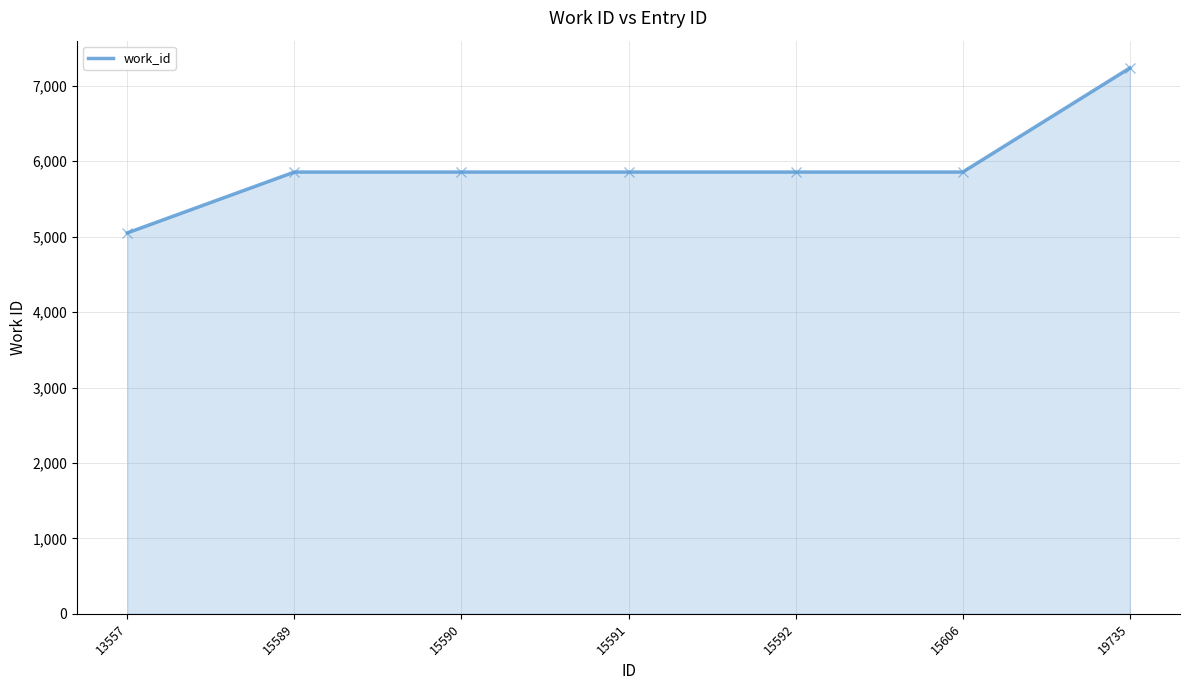

What is the maximum value shown in the chart?

7237